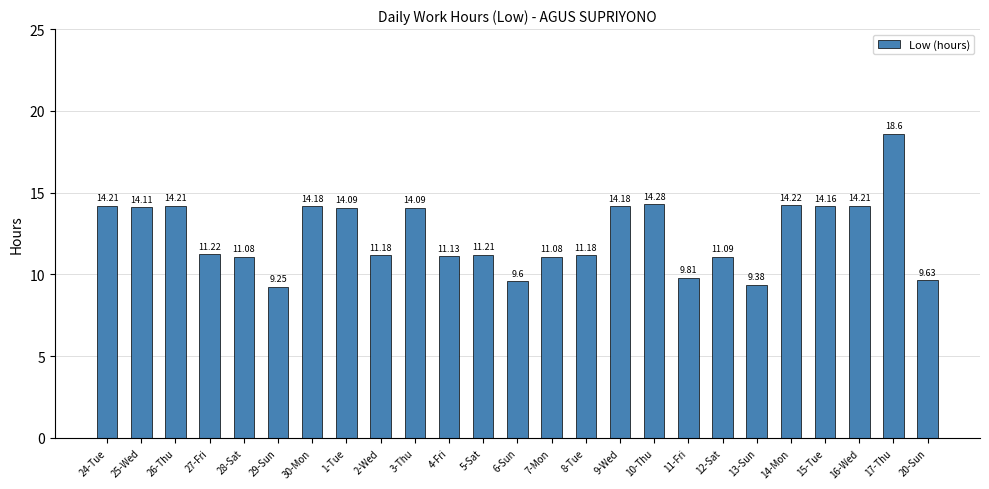

Approximately how many times larger is the value at 27-Fri compared to 14-Mon?

0.8